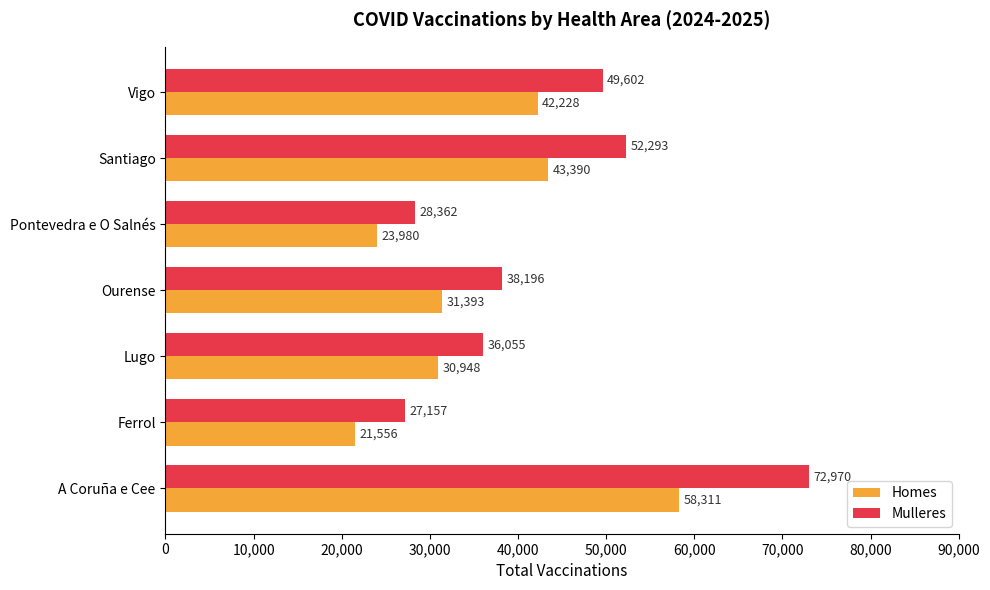

Rank the series by their maximum value, from highest to lowest.

Mulleres, Homes